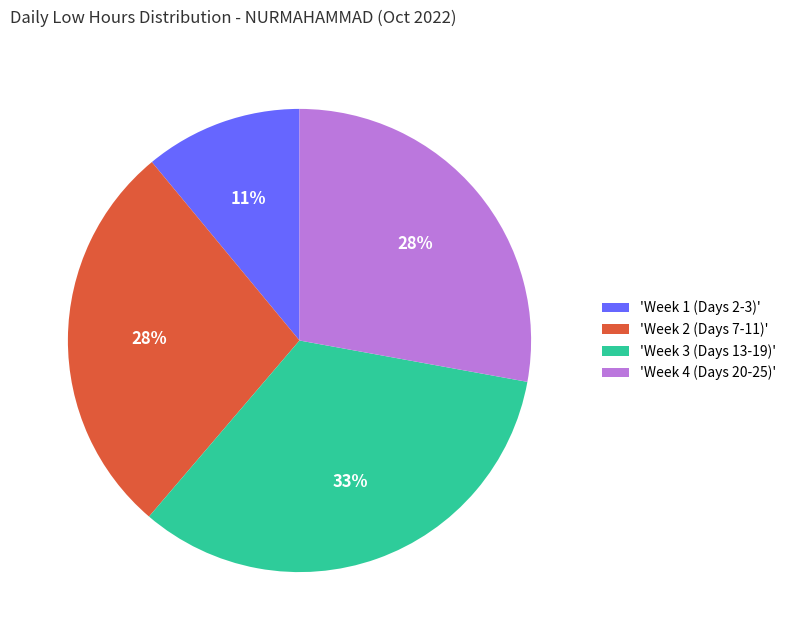

Do 'Week 2 (Days 7-11)' and 'Week 1 (Days 2-3)' together represent more than half of the pie?

No